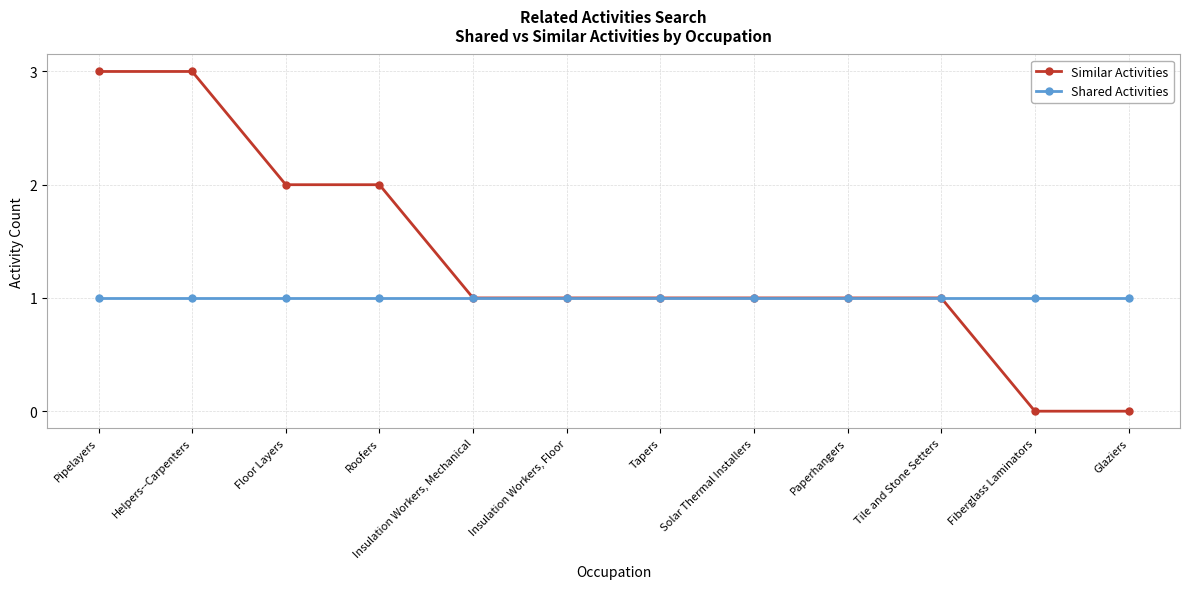

Reading left to right, list all the values displayed in this chart.

Similar Activities: 3	3	2	2	1	1	1	1	1	1	0	0
Shared Activities: 1	1	1	1	1	1	1	1	1	1	1	1